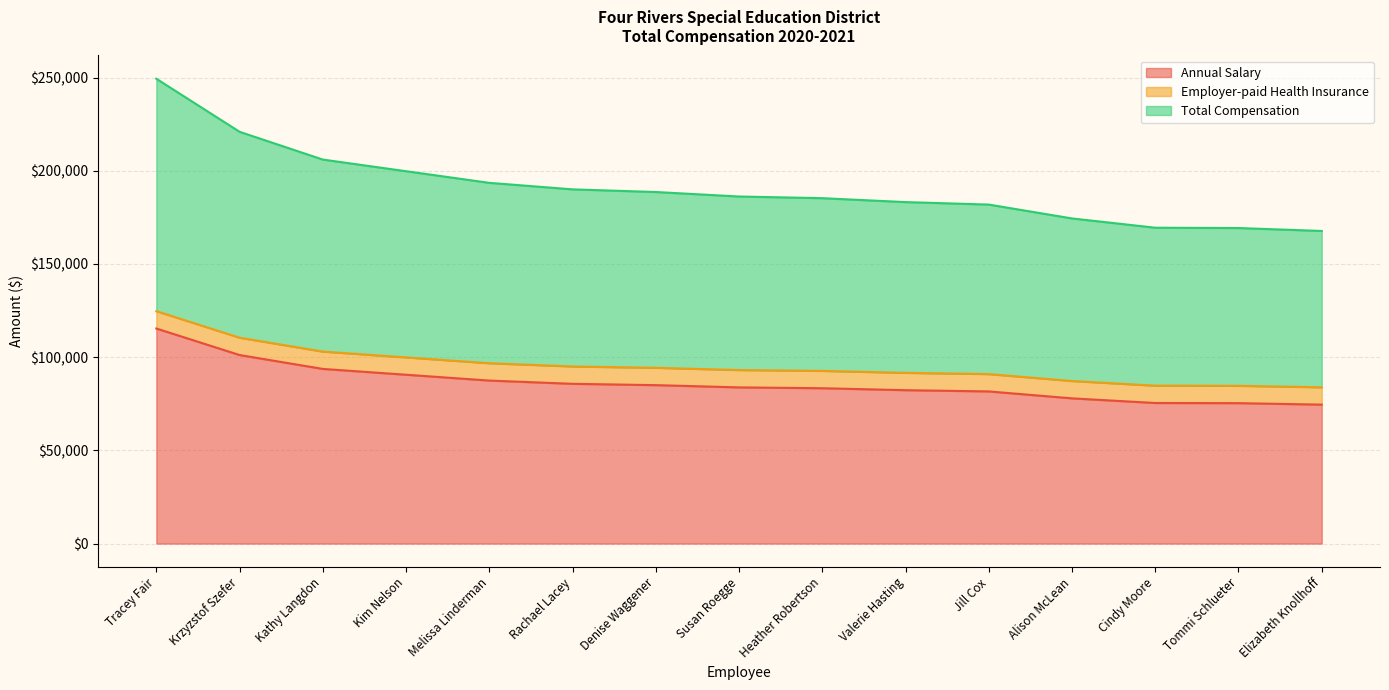

What is the difference between the Annual Salary values at Jill Cox and Elizabeth Knollhoff?

7081